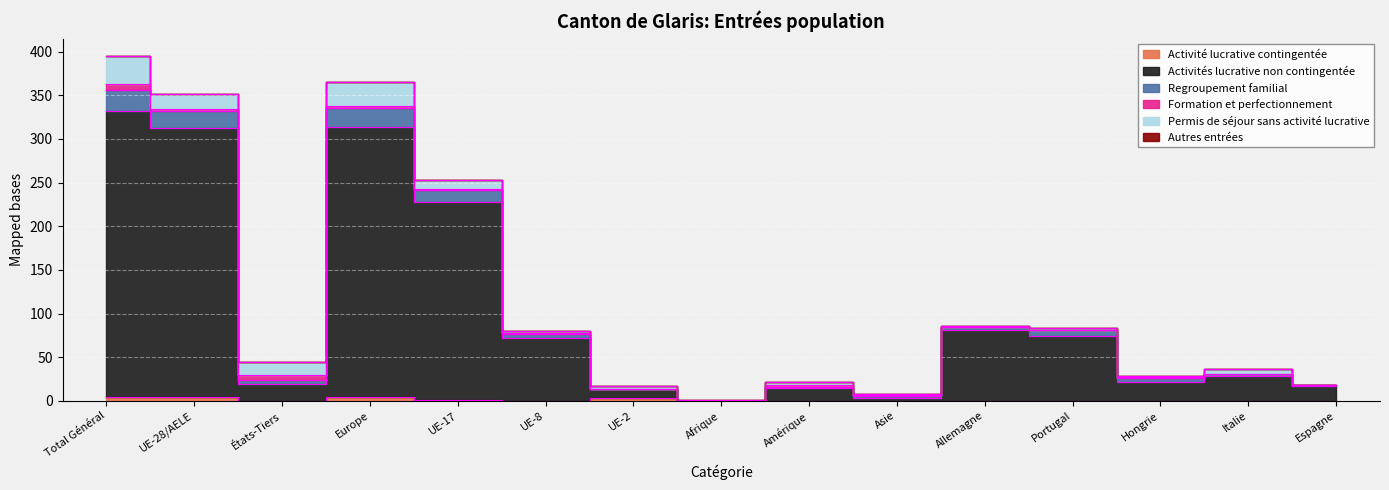

Where is Regroupement familial nearest to the value 198?

UE-17